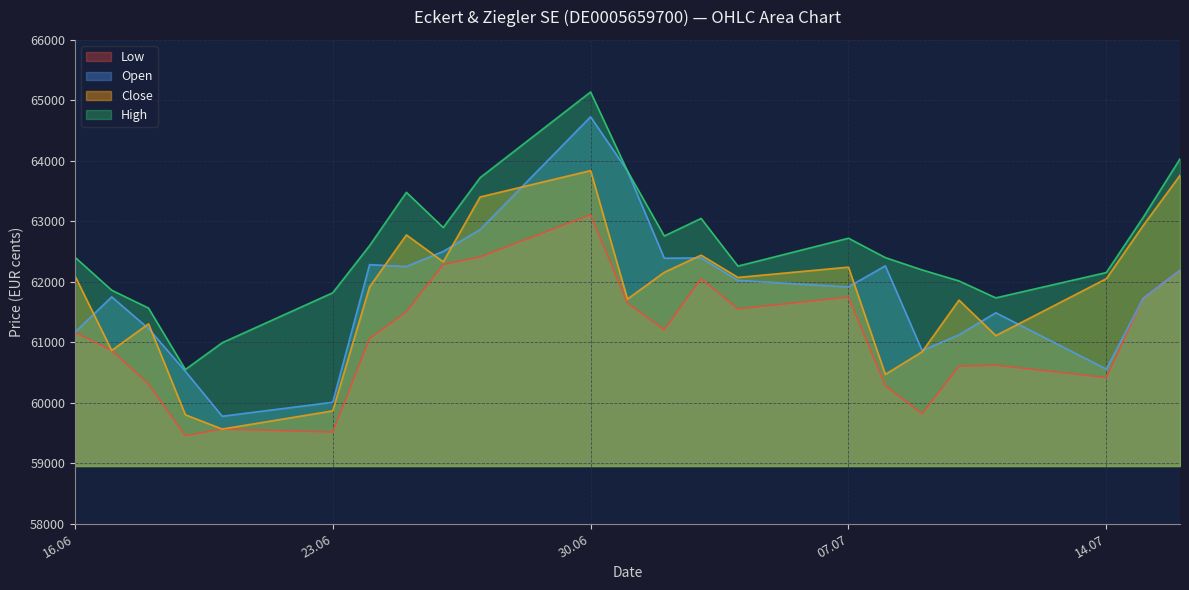

Between 03.07.2025 and 15.07.2025, which series saw the biggest shift?

Open